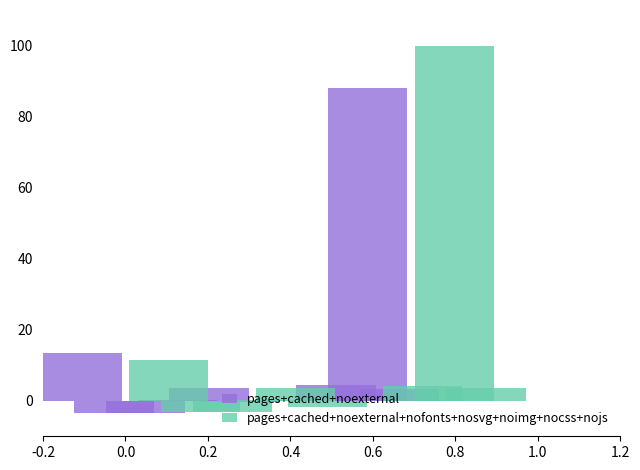

Which series has the largest total across all categories?

pages+cached+noexternal+nofonts+nosvg+noimg+nocss+nojs